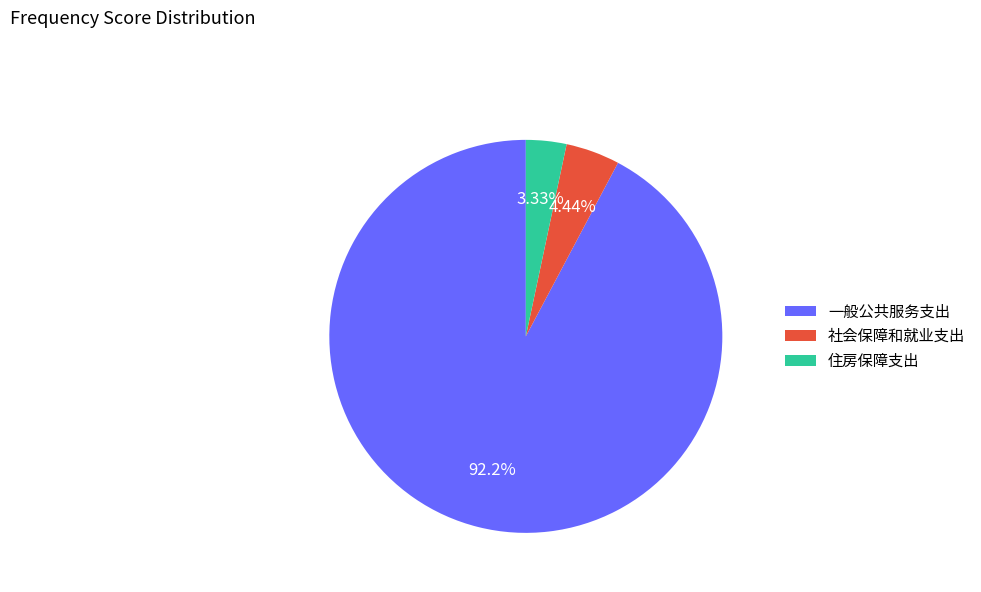

How many slices are in this pie chart?

3